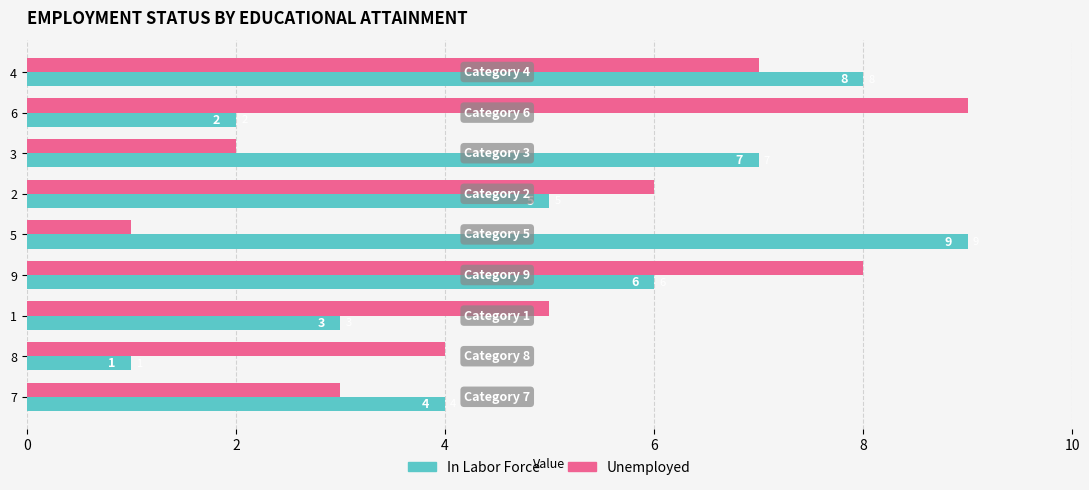

Is it true that In Labor Force equals 7 at 3?

True